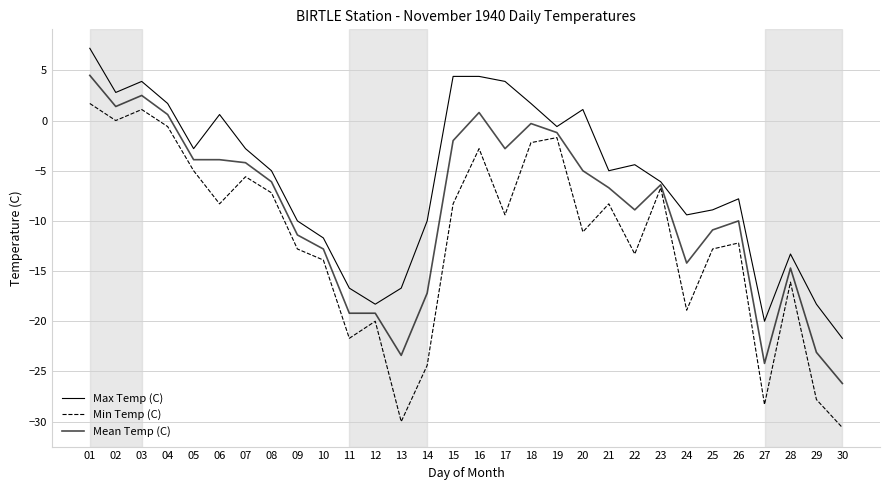

How many lines are shown in the chart?

3